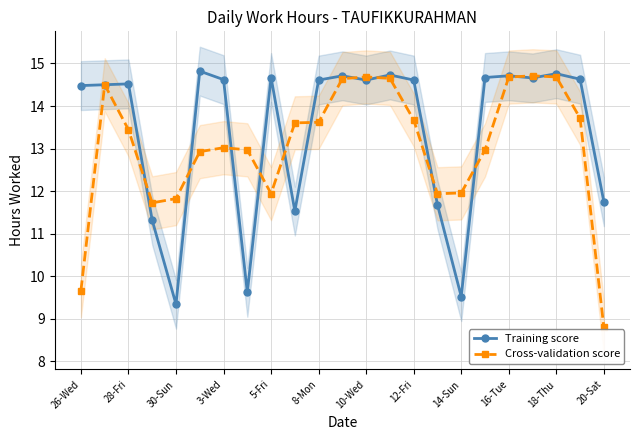

What is the minimum value for Cross-validation score?

8.8